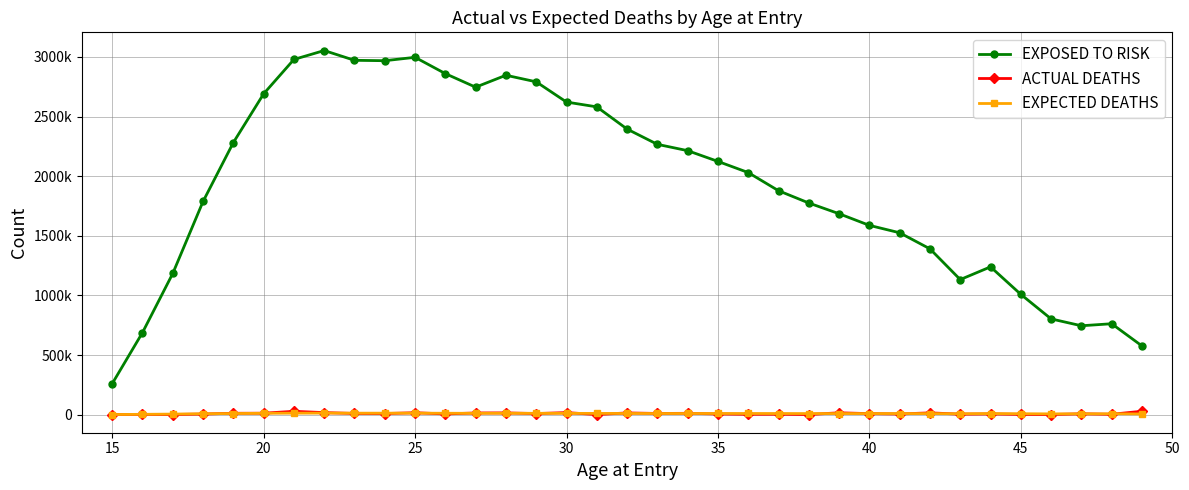

Is this an area chart (filled region under the line)?

No